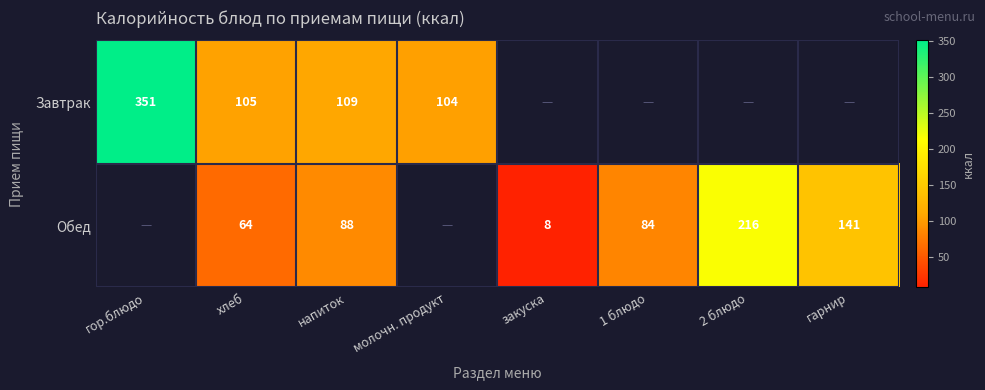

Is it true that Завтрак equals 149 at напиток?

False